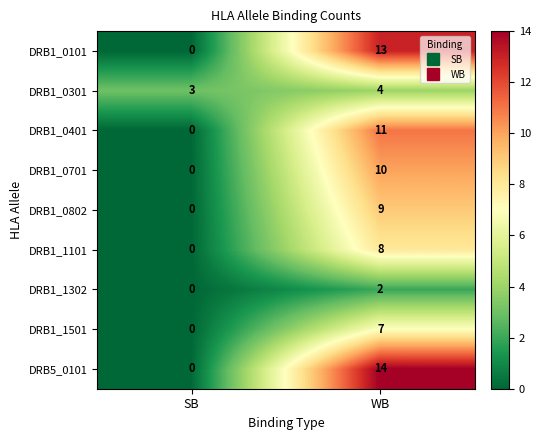

What is the difference between the DRB1_0101 values at WB and SB?

13